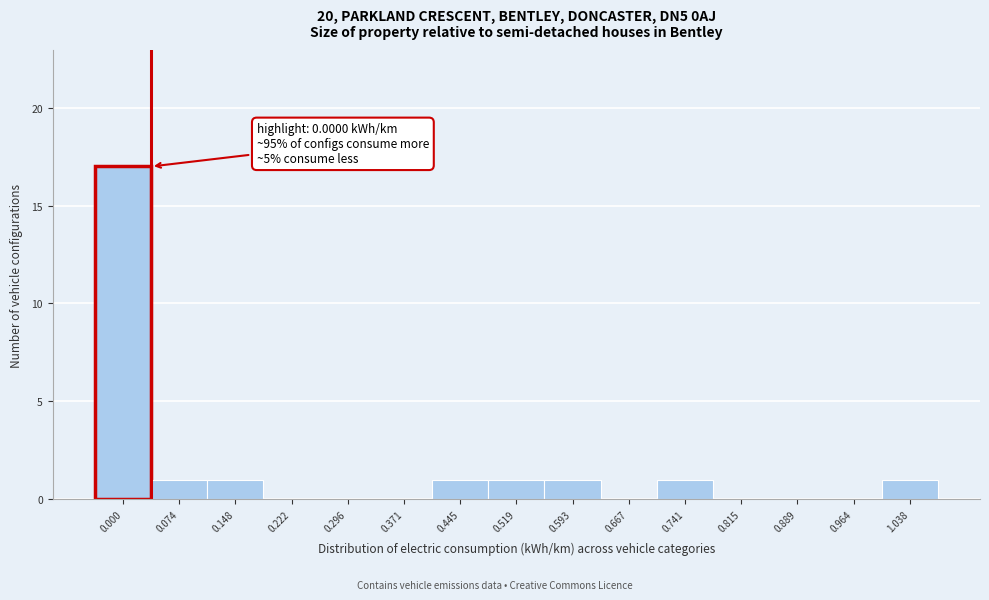

Reading right to left, extract all data points from this chart.

1.038=1	0.964=0	0.889=0	0.815=0	0.741=1	0.667=0	0.593=1	0.519=1	0.445=1	0.371=0	0.296=0	0.222=0	0.148=1	0.074=1	0.000=17